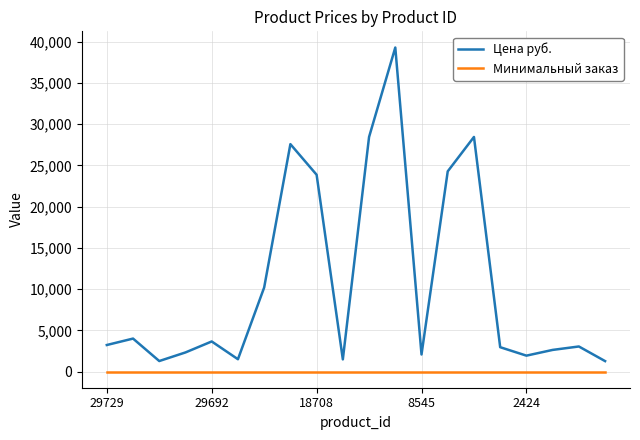

List the series in order of their overall mean, lowest first.

Минимальный заказ, Цена руб.